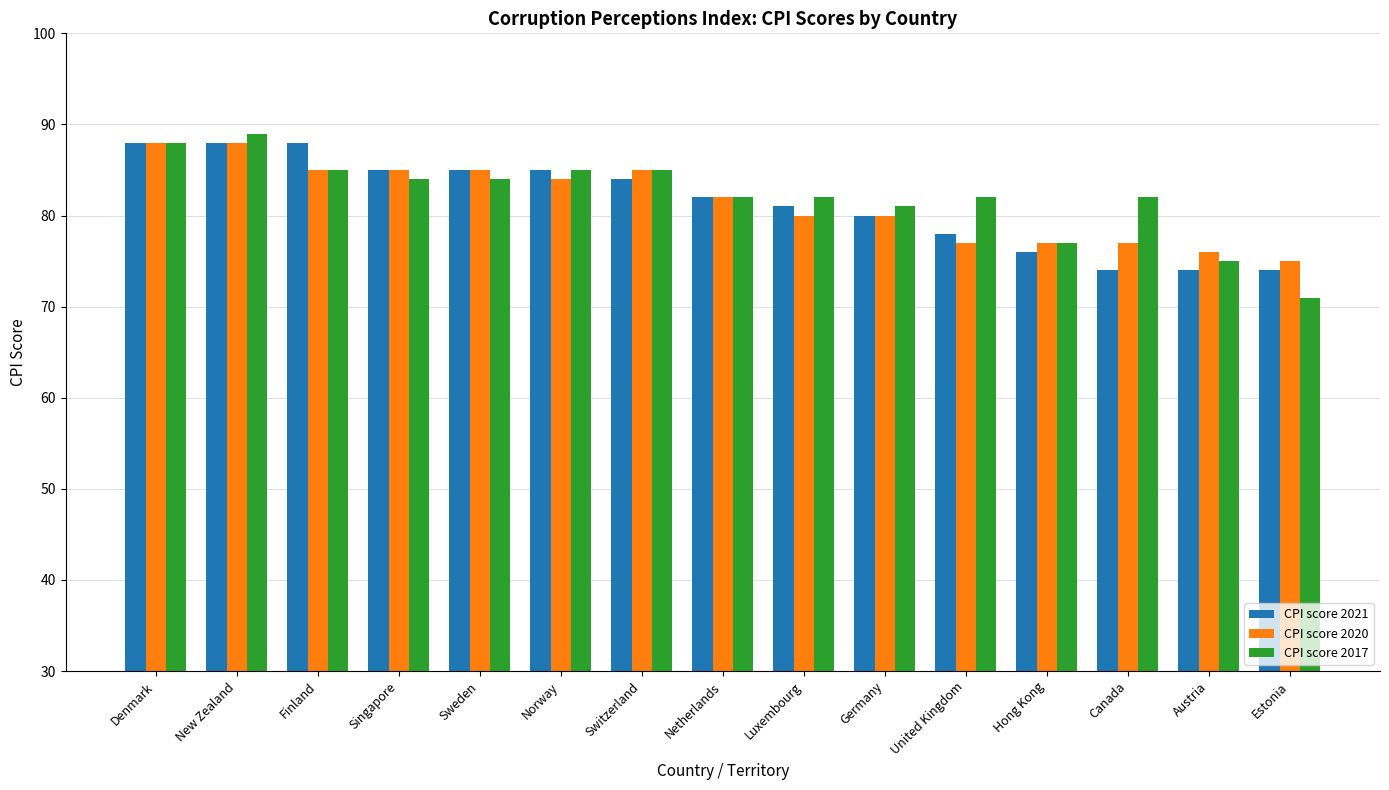

At which category does the chart reach its minimum across all series?

Estonia